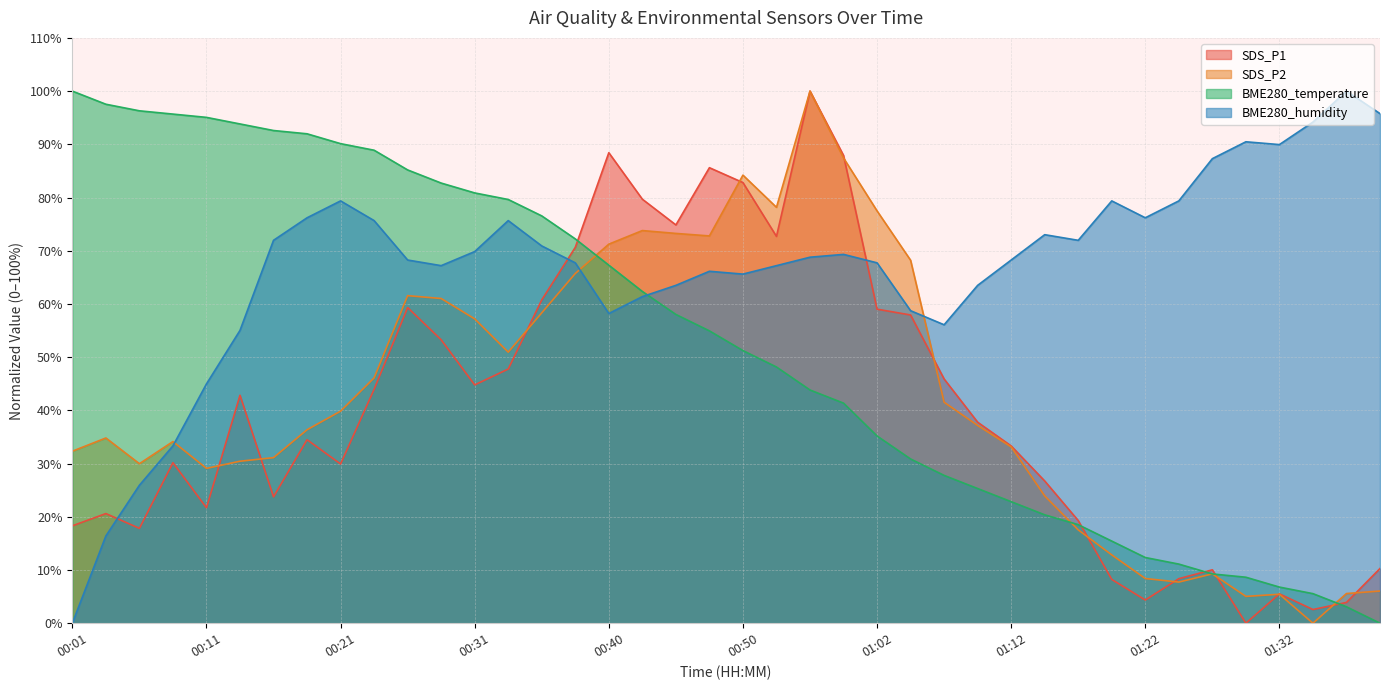

What is the average value of the BME280_temperature series?

52.5